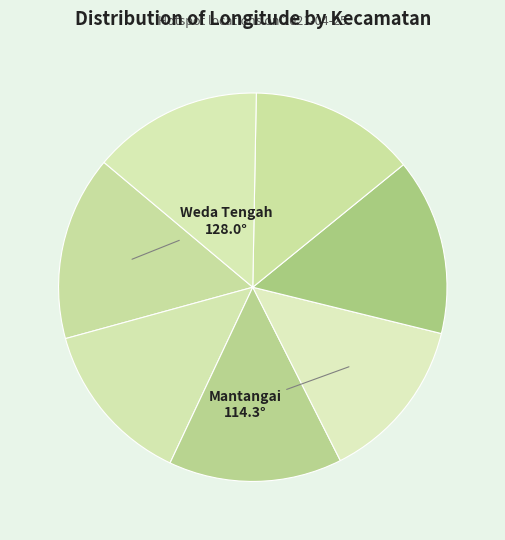

Rank the categories by value from lowest to highest.

Mantangai, Kapuas Tengah, Lokpaikat, Sanggar, Baebunta, Bondoala, Weda Tengah